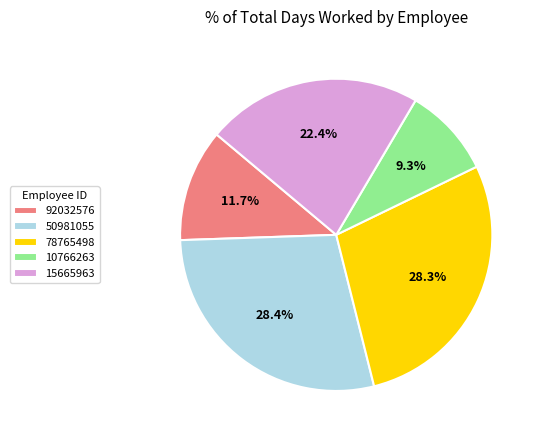

Combined, what portion of the pie is 10766263 and 50981055?

37.7%